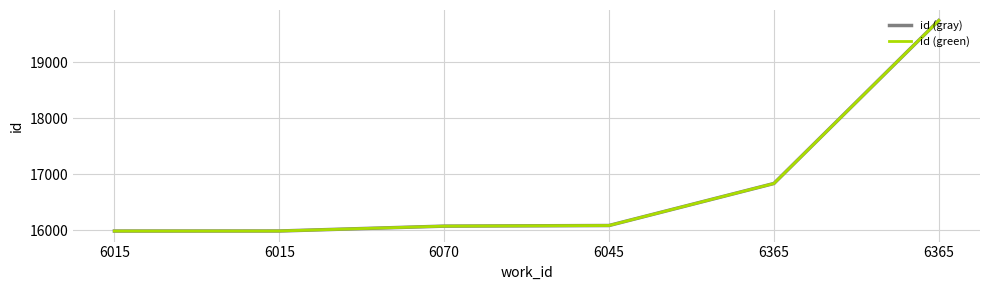

Which label corresponds to the smallest value in the chart?

6015